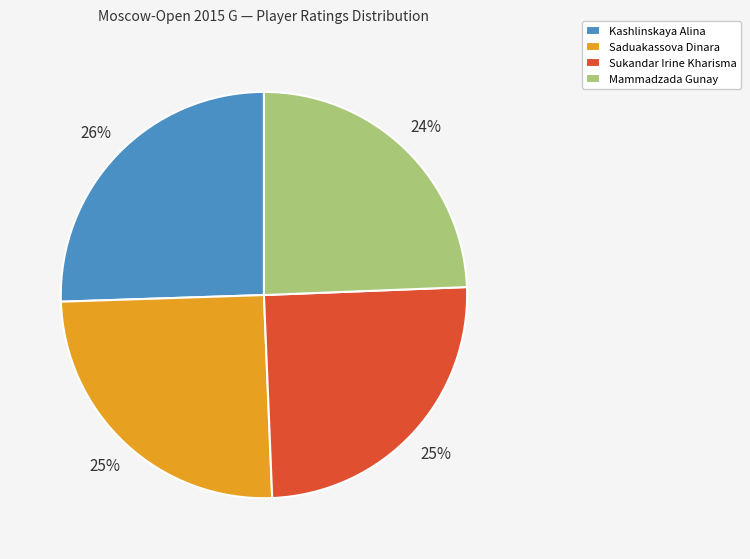

Does Mammadzada Gunay account for over 50% of the chart?

No